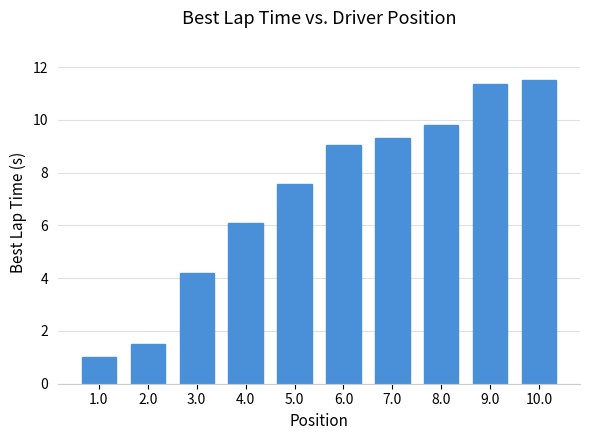

List the labels in order of value, smallest first.

1.0, 2.0, 3.0, 4.0, 5.0, 6.0, 7.0, 8.0, 9.0, 10.0